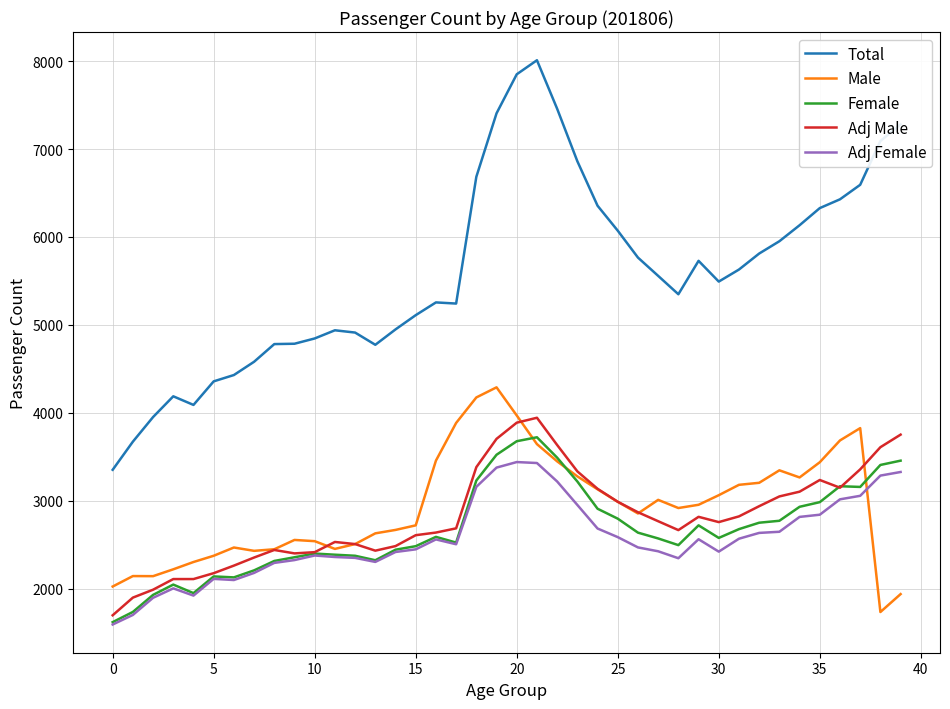

What is the sum of all Adj Female values?

102658